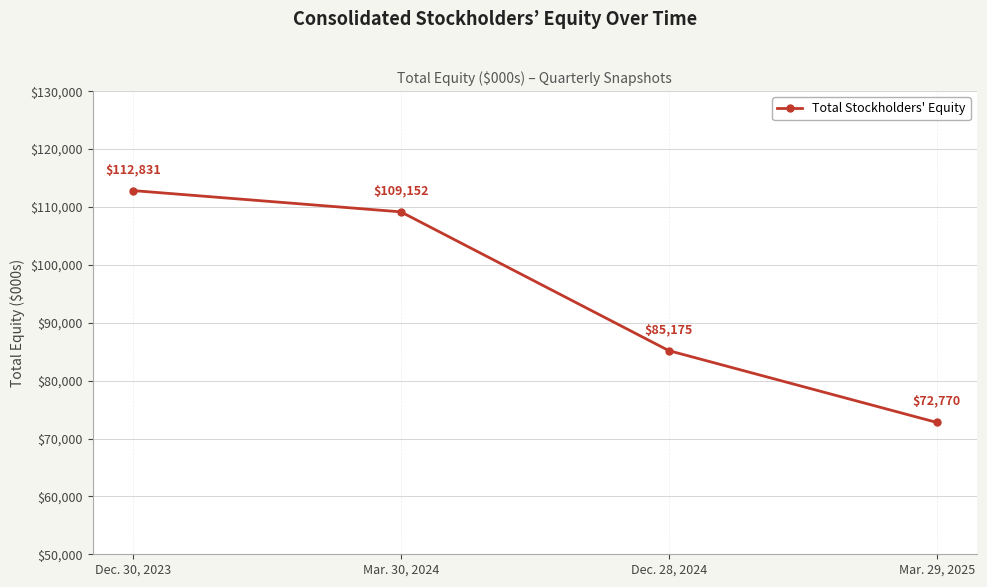

What is the difference between the values at Dec. 30, 2023 and Dec. 28, 2024?

27656